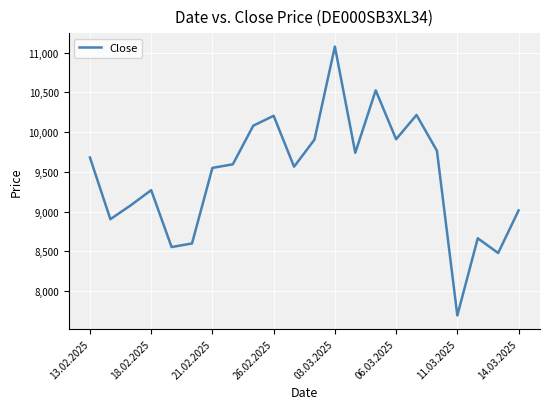

What is the difference between the maximum and minimum values?

3380